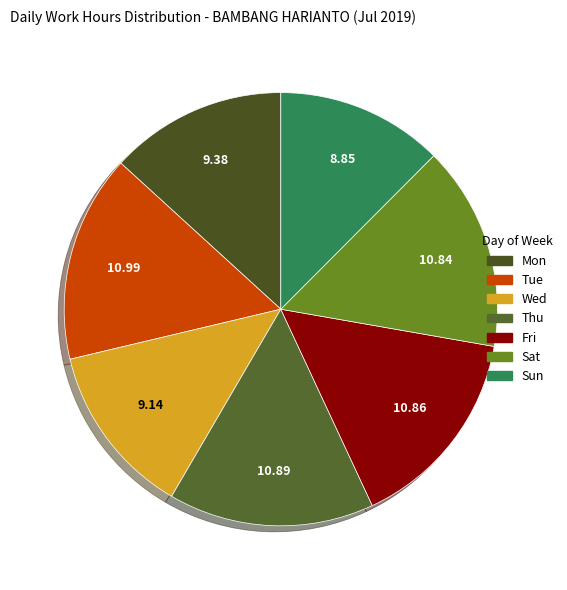

Is Sat the majority of the pie?

No